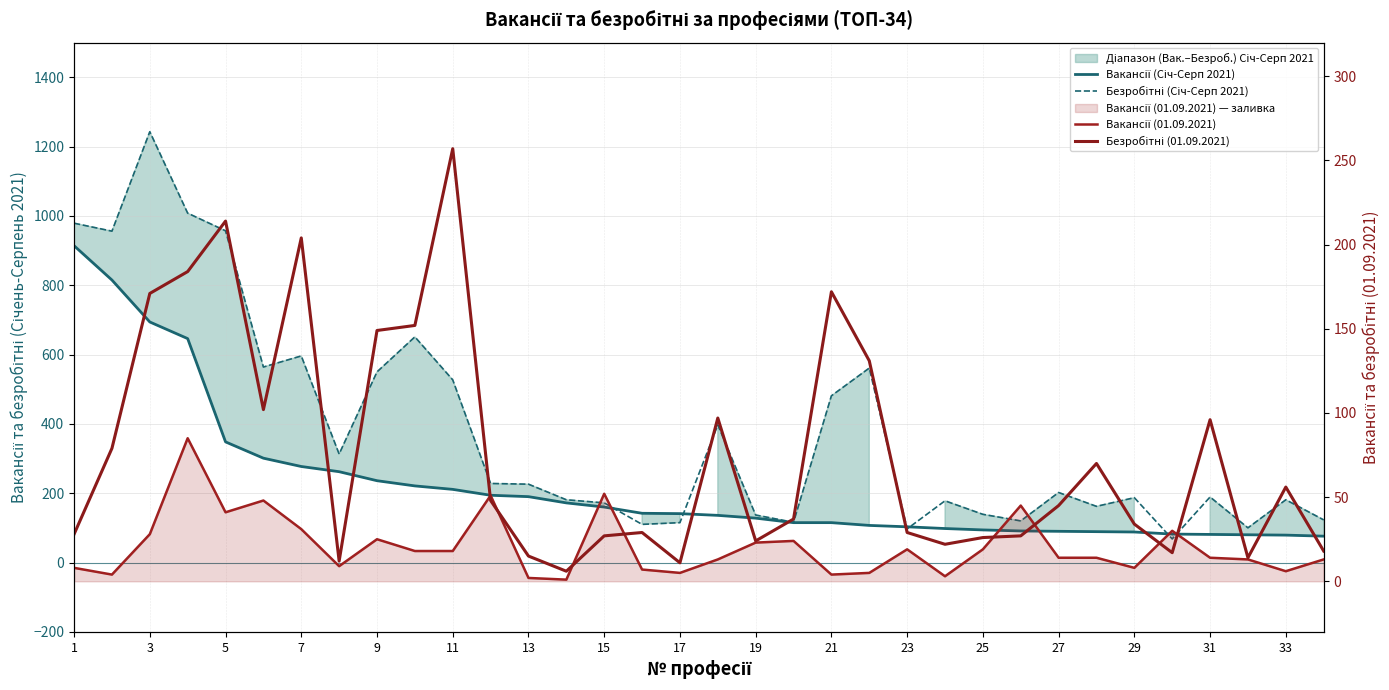

What is the sum of all Вакансії (Січ-Серп 2021) values?

7576